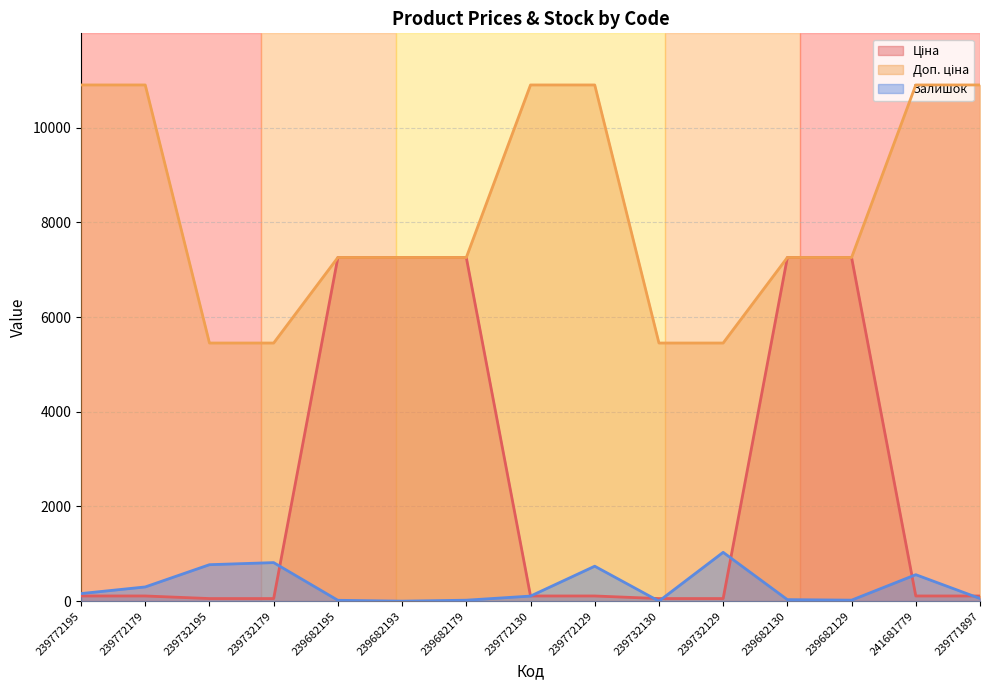

The value of Ціна at 239682179 is 7258.9. True or false?

True